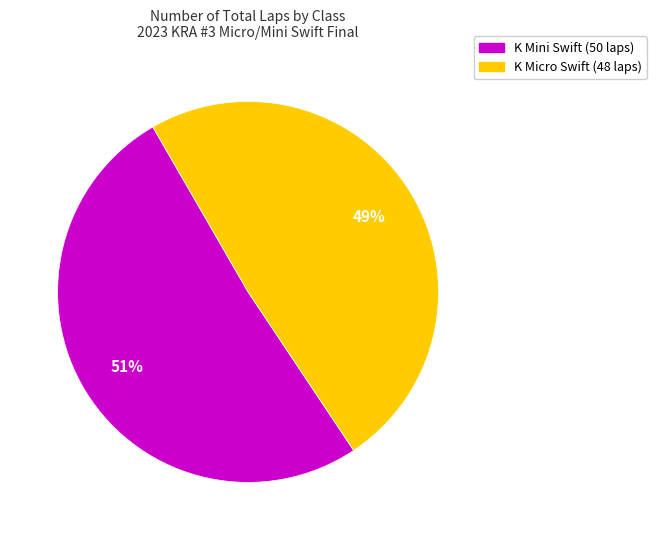

To the nearest percent, what is the difference between the largest and smallest slice percentages?

2%